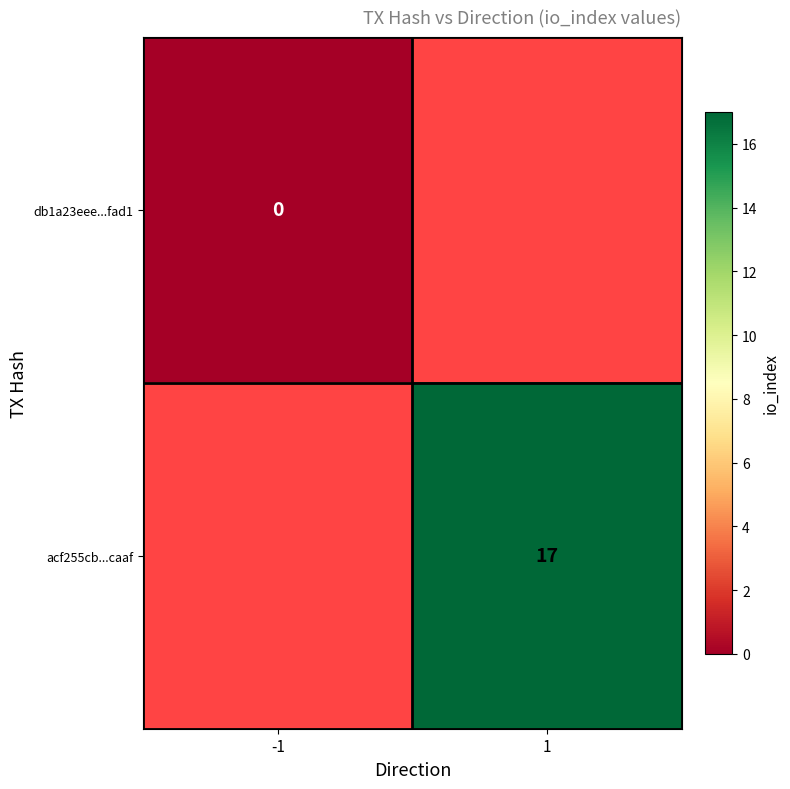

What is the greatest value displayed?

17.0